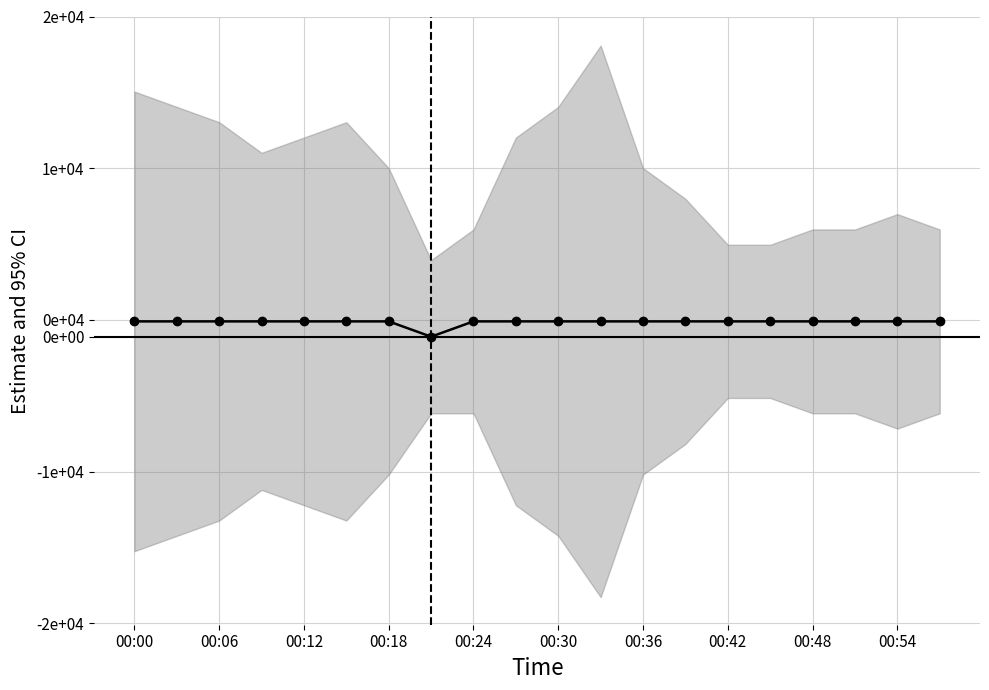

Does the chart have visible grid lines?

Yes